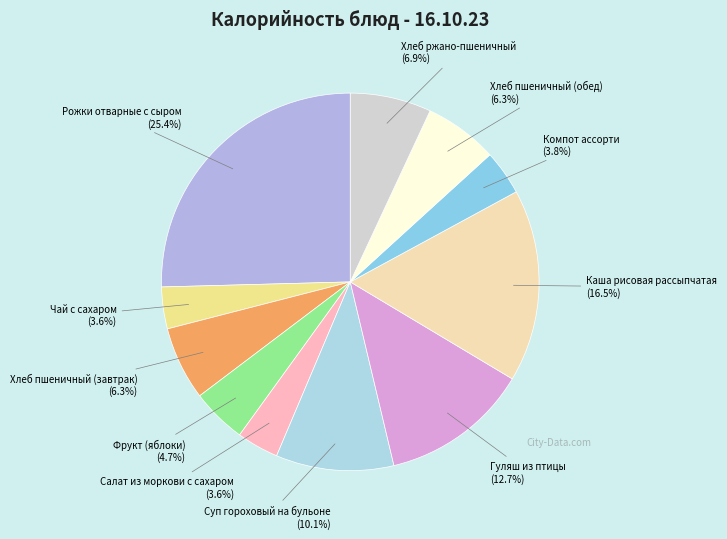

Is it true that Каша рисовая рассыпчатая is 29% of the pie?

False